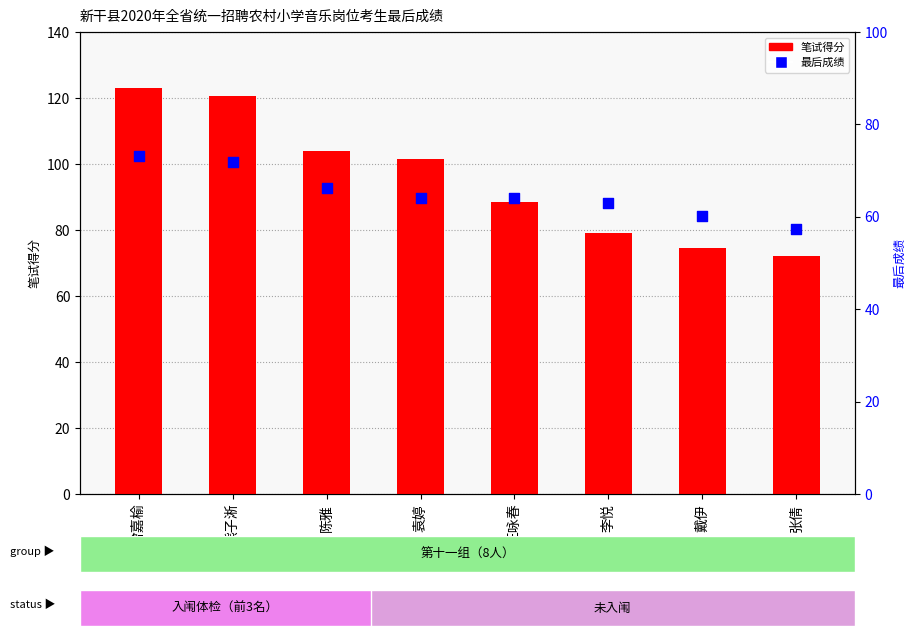

Which series contains the lowest Y value?

最后成绩